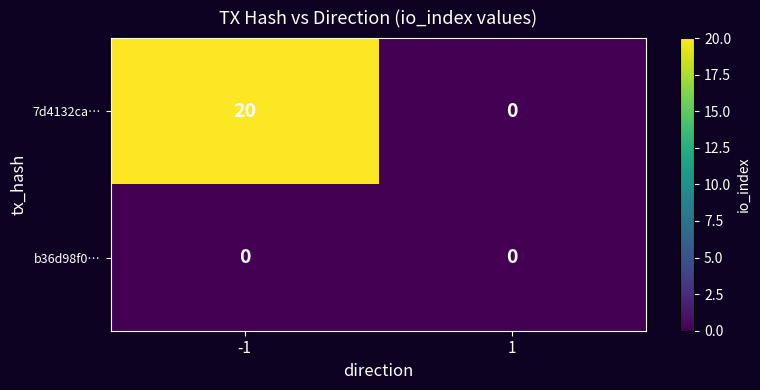

Reading right to left, list all the values displayed in this chart.

7d4132ca…: 0	20
b36d98f0…: 0	0